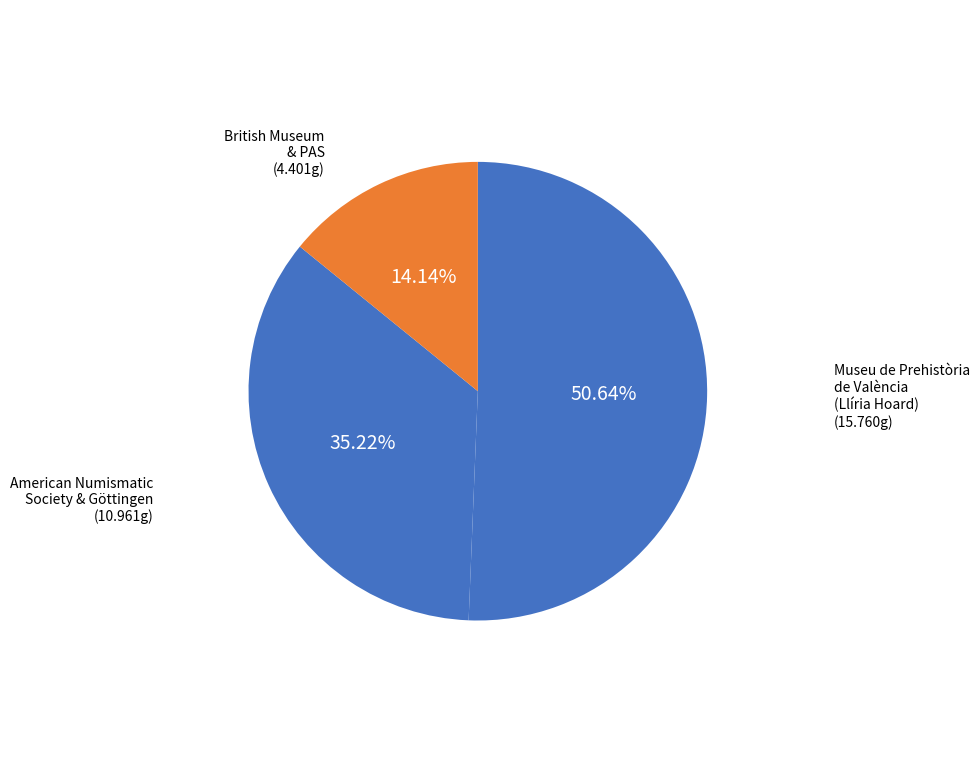

Do American Numismatic Society & Göttingen and British Museum & PAS together represent more than half of the pie?

No